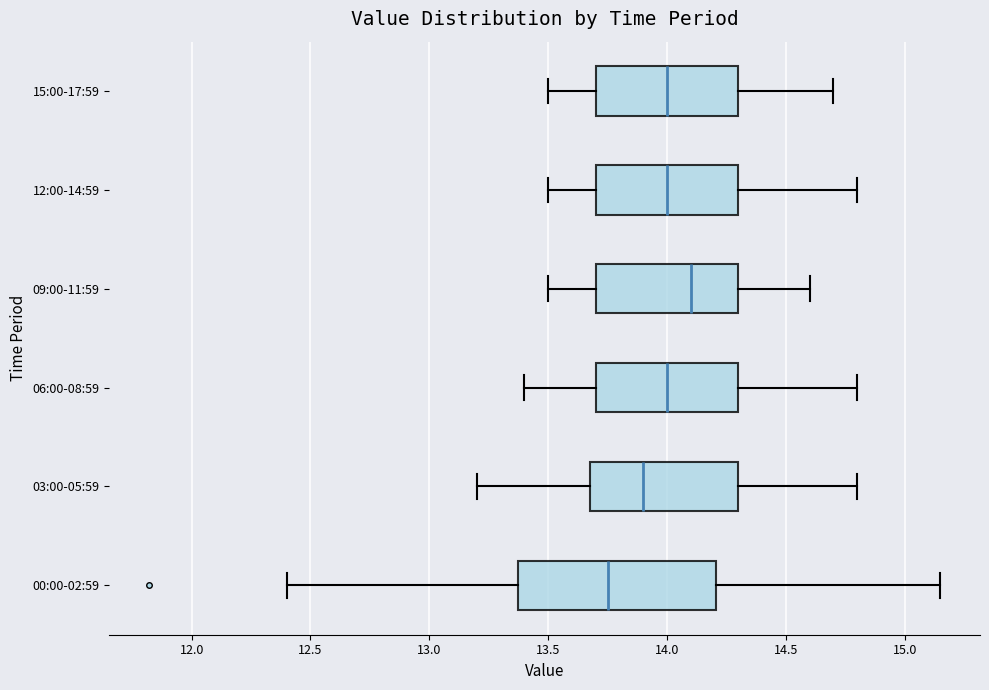

Reading bottom to top, transcribe this box plot: for each box, give where its median line is, the range the box spans, and where its two whiskers end, as read against the x-axis. The values are not printed on the chart, so give them approximately, as read against the axis.

00:00-02:59: median 13.75, box 13.35 to 14.20, whiskers 12.40 to 15.15
03:00-05:59: median 13.90, box 13.70 to 14.30, whiskers 13.20 to 14.80
06:00-08:59: median 14.00, box 13.70 to 14.30, whiskers 13.40 to 14.80
09:00-11:59: median 14.10, box 13.70 to 14.30, whiskers 13.50 to 14.60
12:00-14:59: median 14.00, box 13.70 to 14.30, whiskers 13.50 to 14.80
15:00-17:59: median 14.00, box 13.70 to 14.30, whiskers 13.50 to 14.70